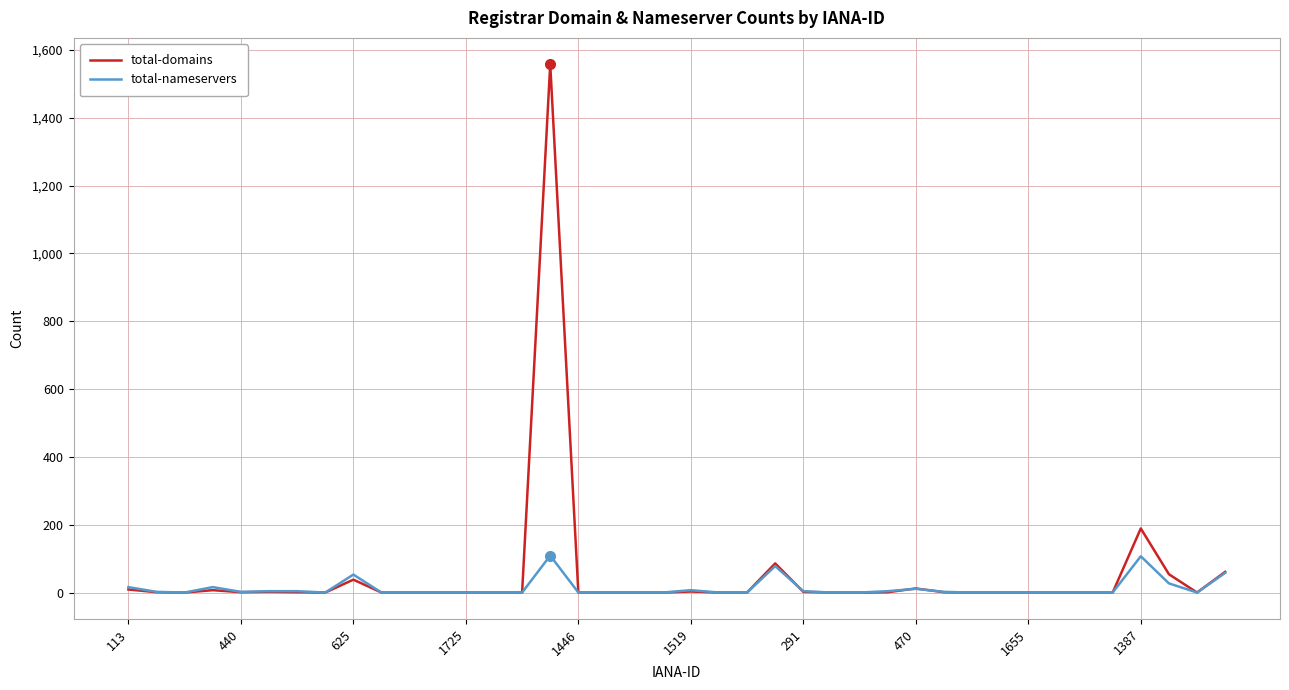

True or false: total-domains and total-nameservers intersect in this chart.

True